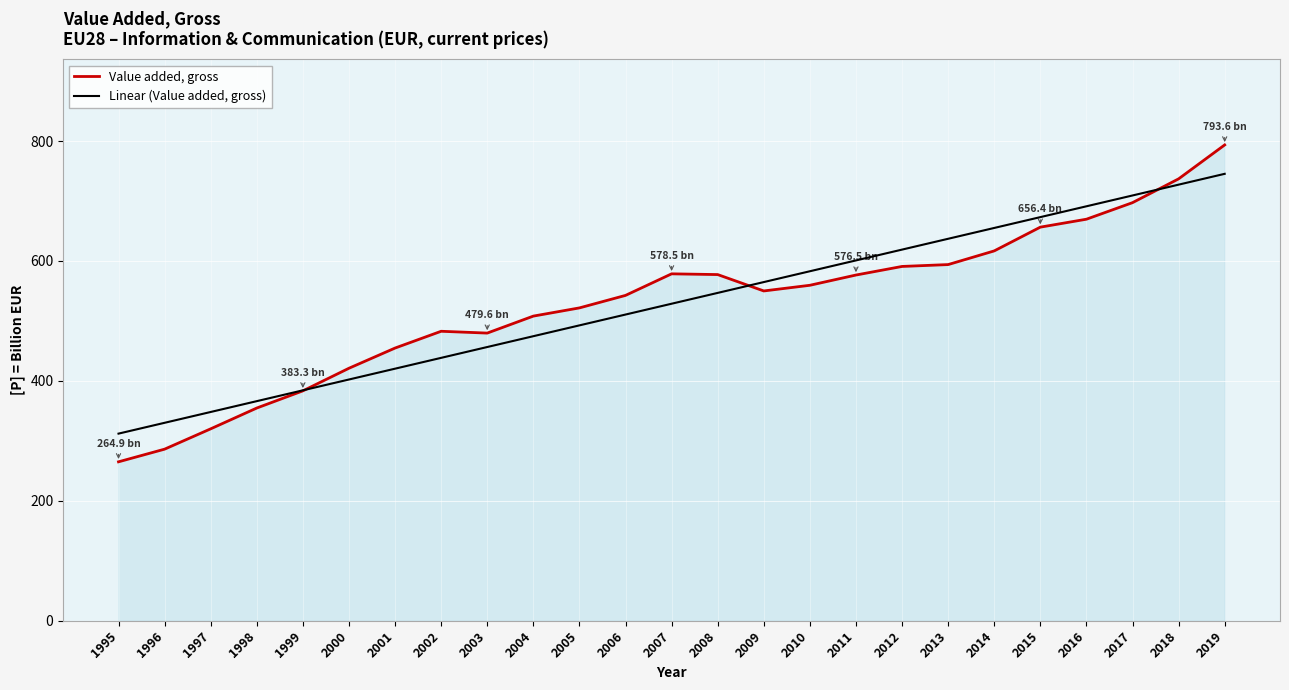

Does the chart display data point markers on the line(s)?

No